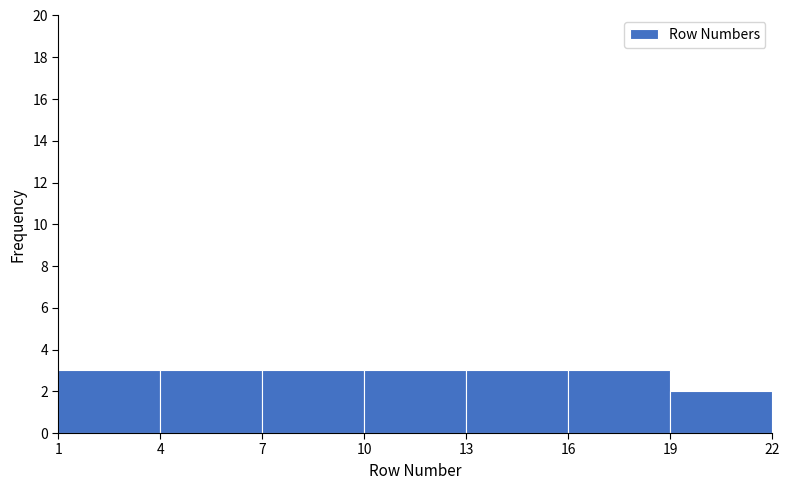

Reading left to right, transcribe this chart: for each bar, give the range it covers on the x-axis and its height. The values are not printed on the chart, so give them approximately, as read against the axis.

1 to 4: 3
4 to 7: 3
7 to 10: 3
10 to 13: 3
13 to 16: 3
16 to 19: 3
19 to 22: 2